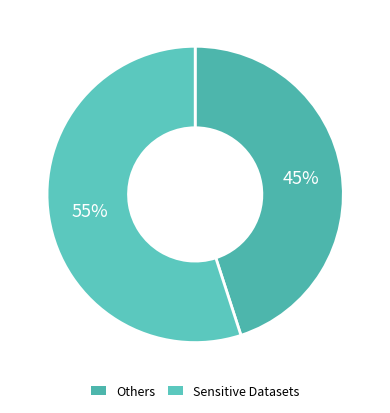

Is there a majority slice in this chart?

Yes